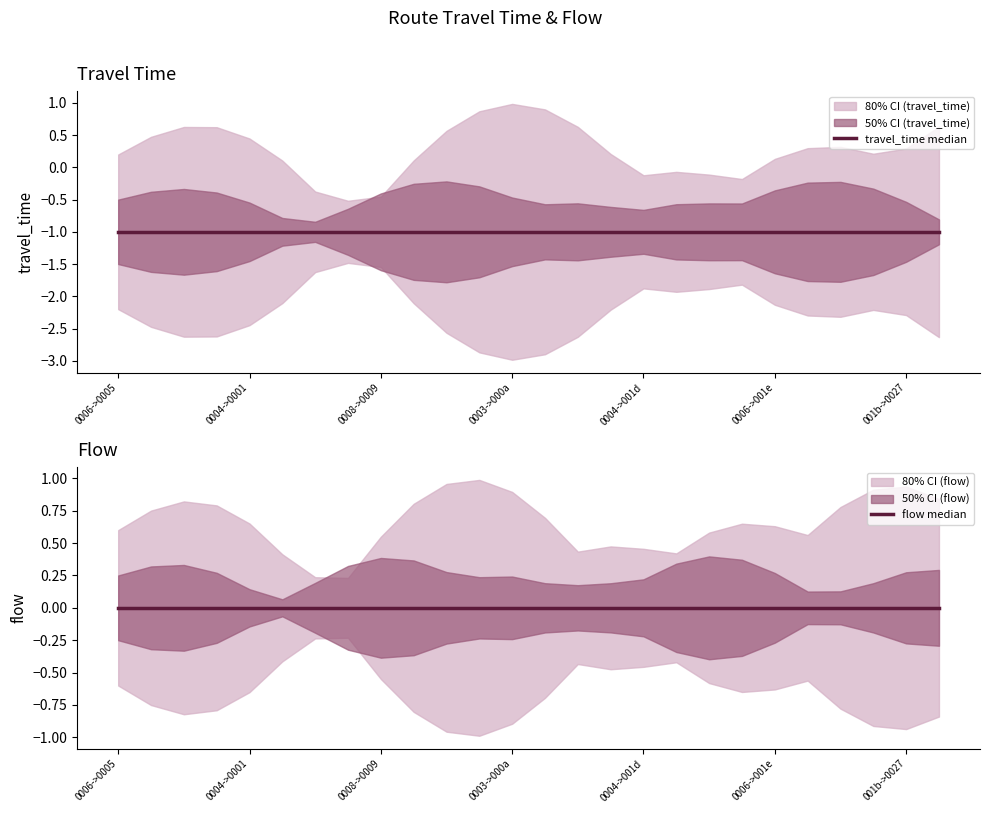

How many distinct data groups are displayed?

2